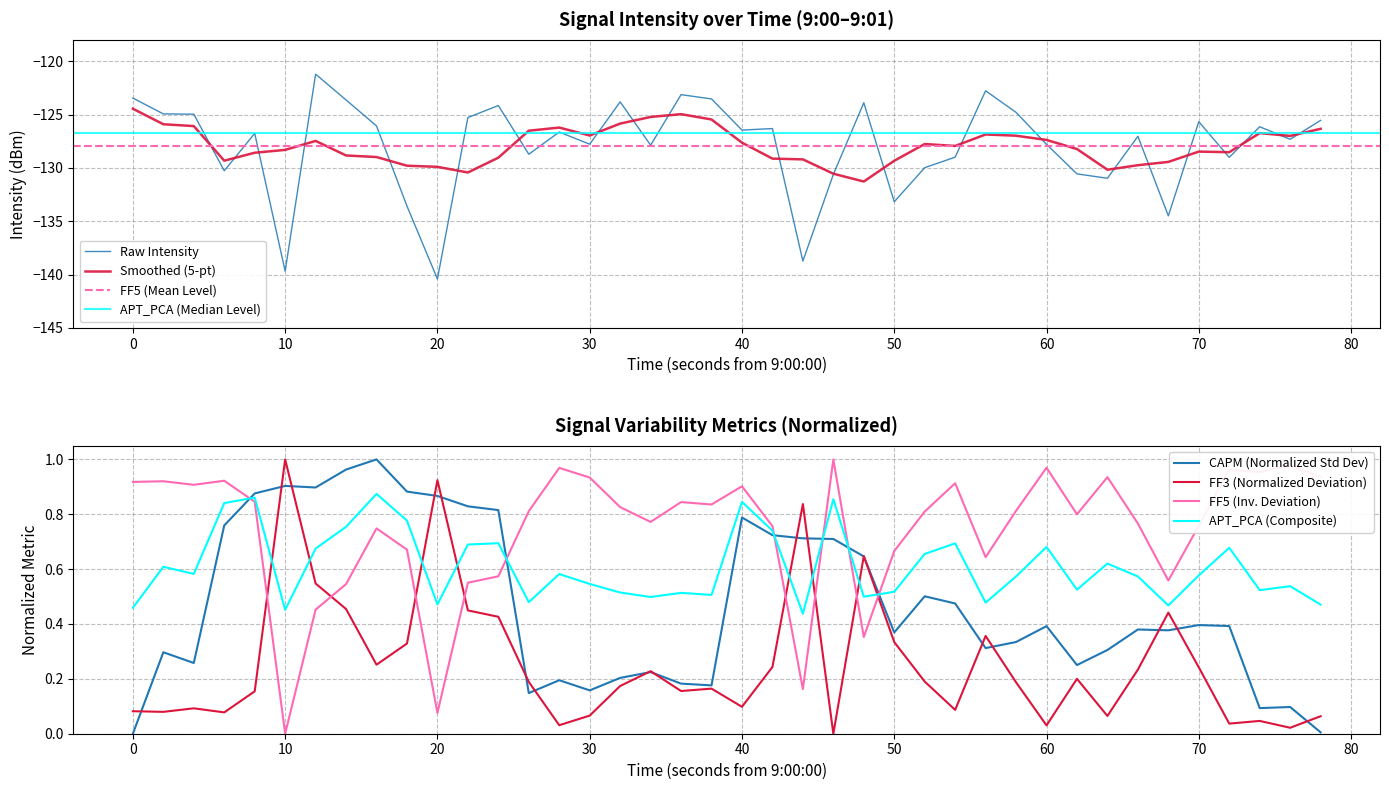

What is the value of the 32nd point from the left?

-130.6